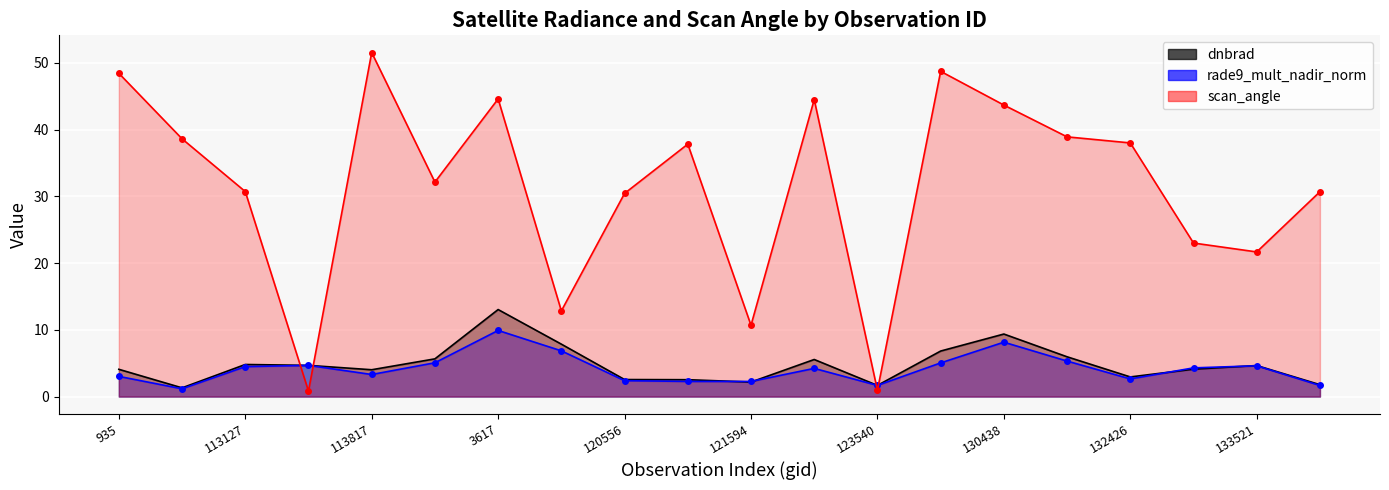

Where do dnbrad and rade9_mult_nadir_norm first cross each other?

121421 and 121594